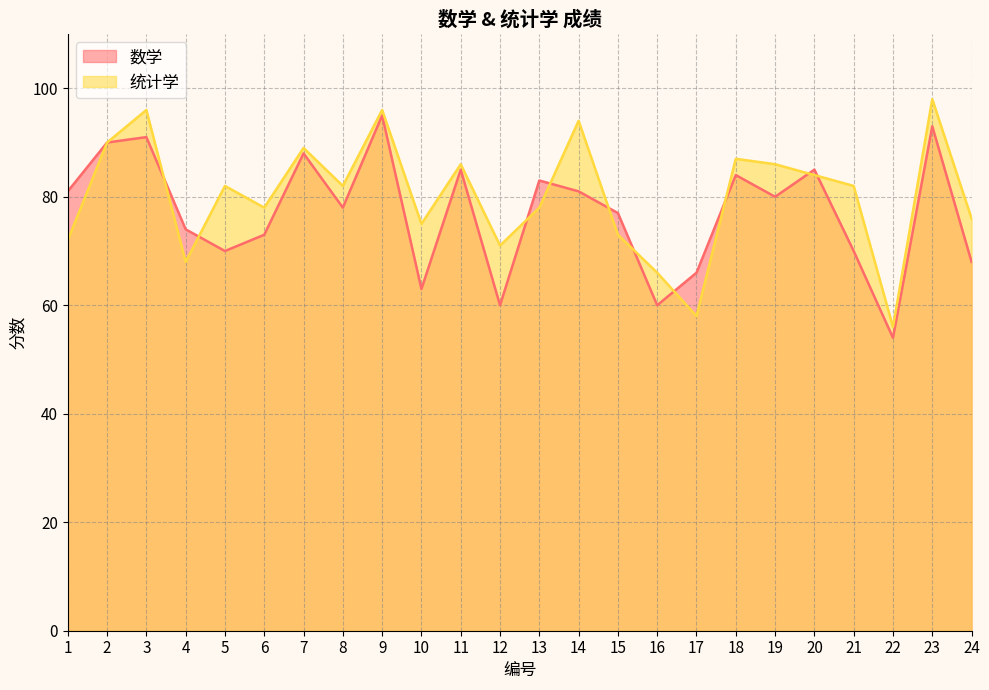

True or false: 统计学 has a value of 147 at 2.

False